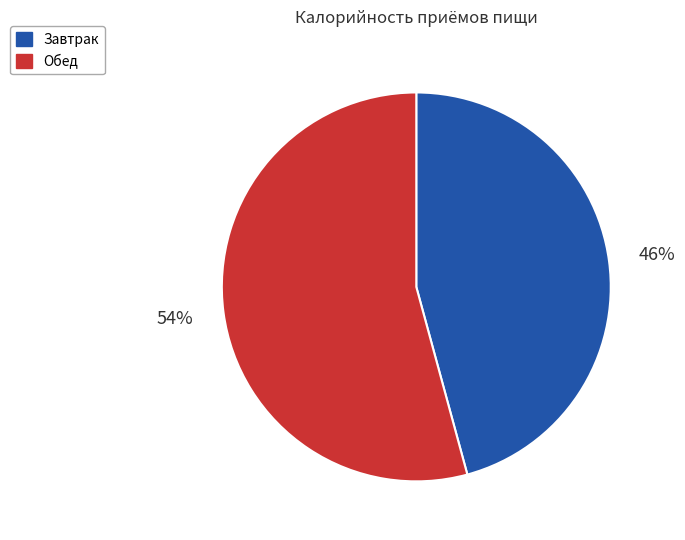

Combined, do Завтрак and Обед account for over 50%?

Yes